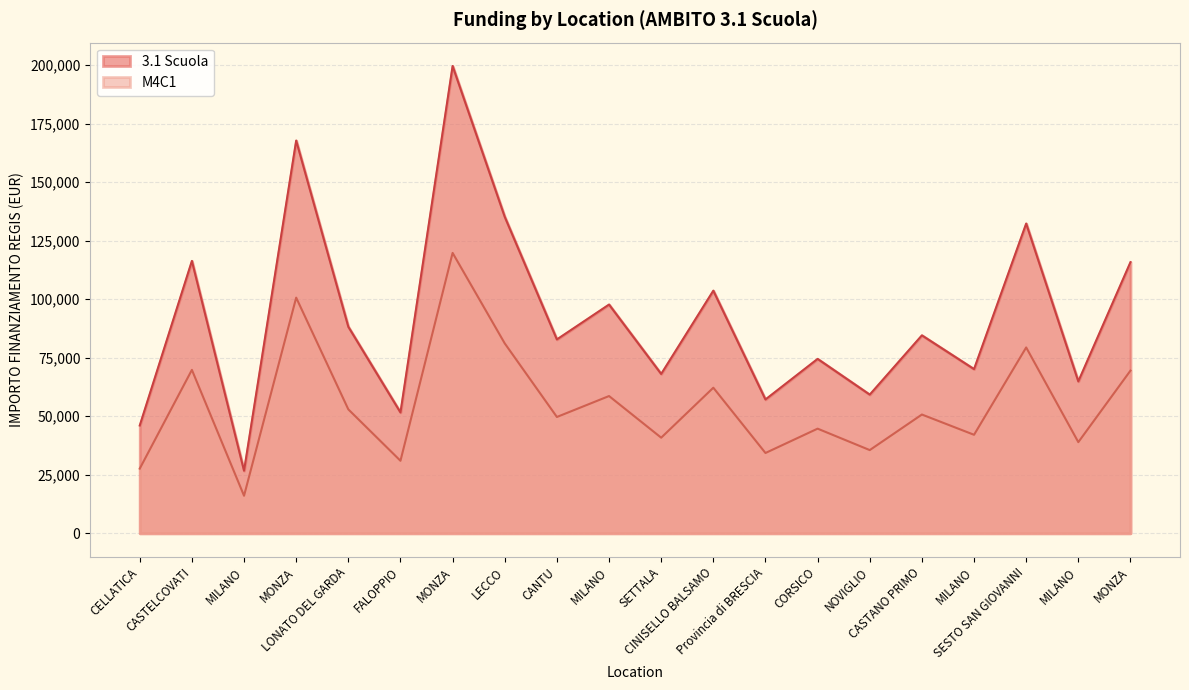

How many values in the 3.1 Scuola series exceed 84538?

10